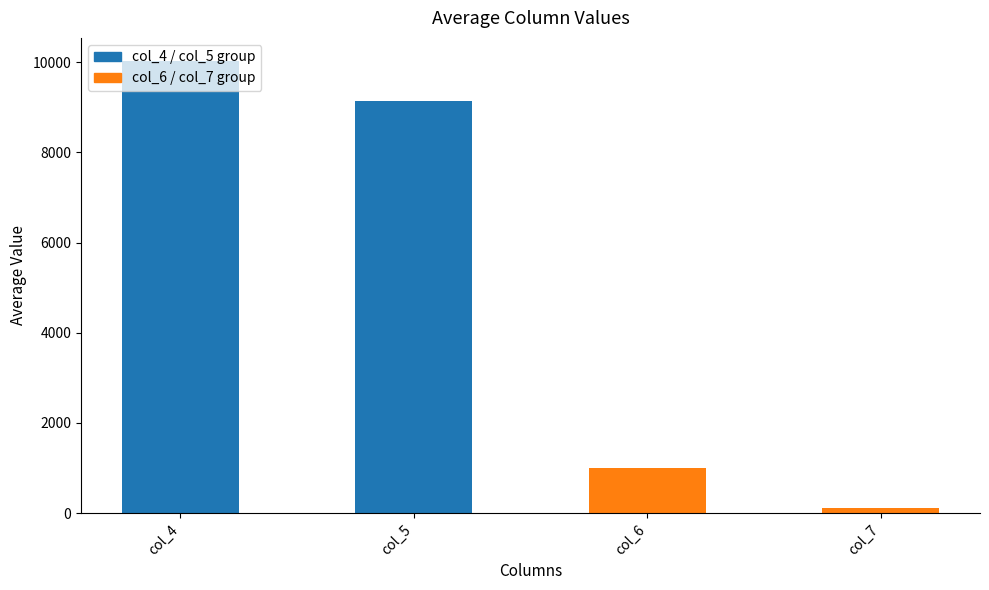

How many bars are there in total?

4